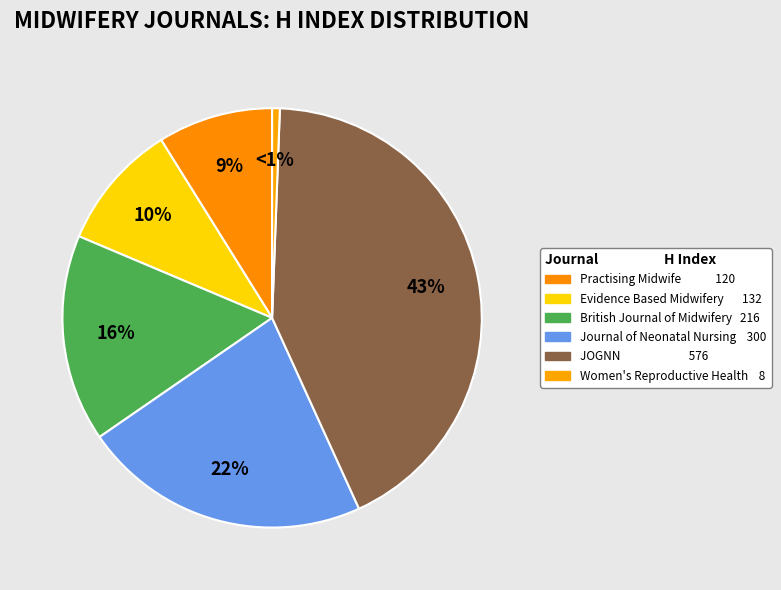

What is the change in value from Practising Midwife to Journal of Neonatal Nursing?

+180